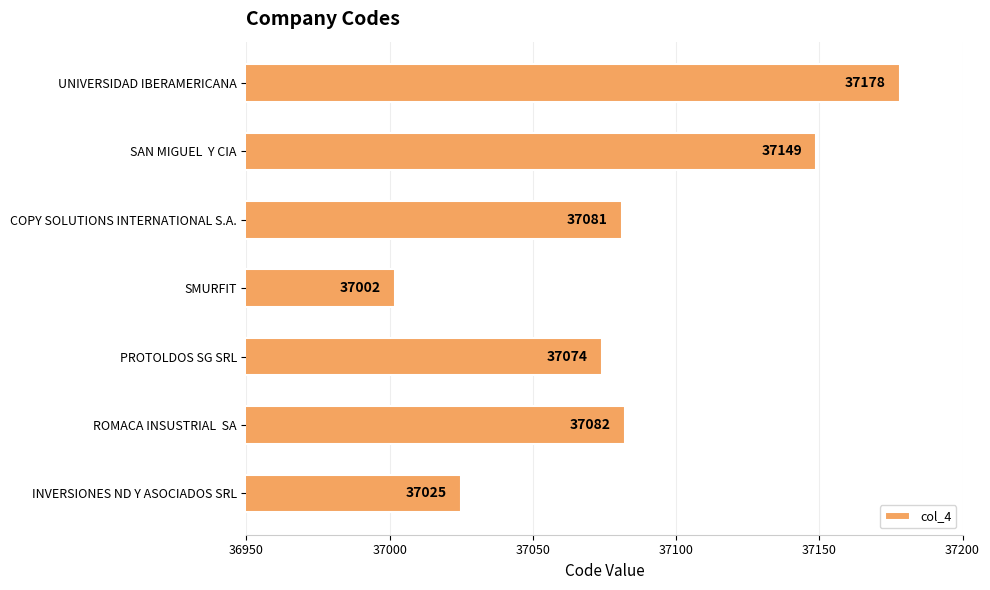

Reading top to bottom, what are all the values shown in this chart?

37178	37149	37081	37002	37074	37082	37025